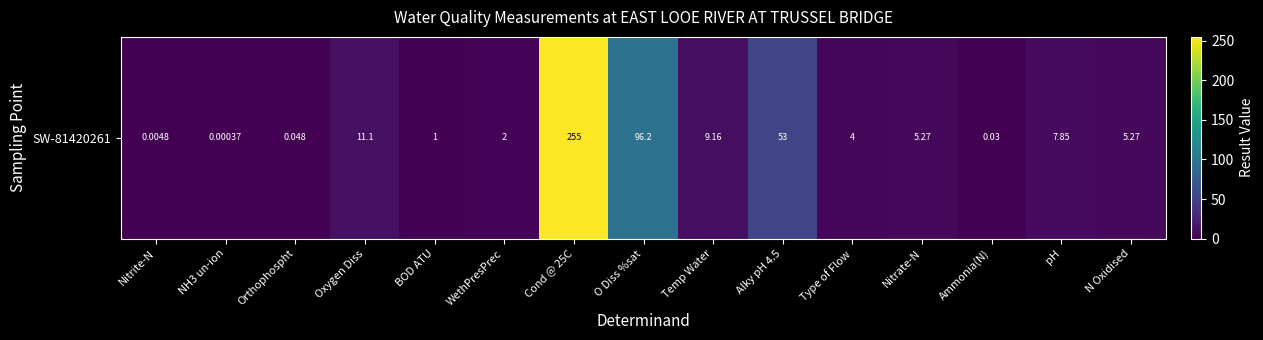

Count the number of data series in this chart.

1